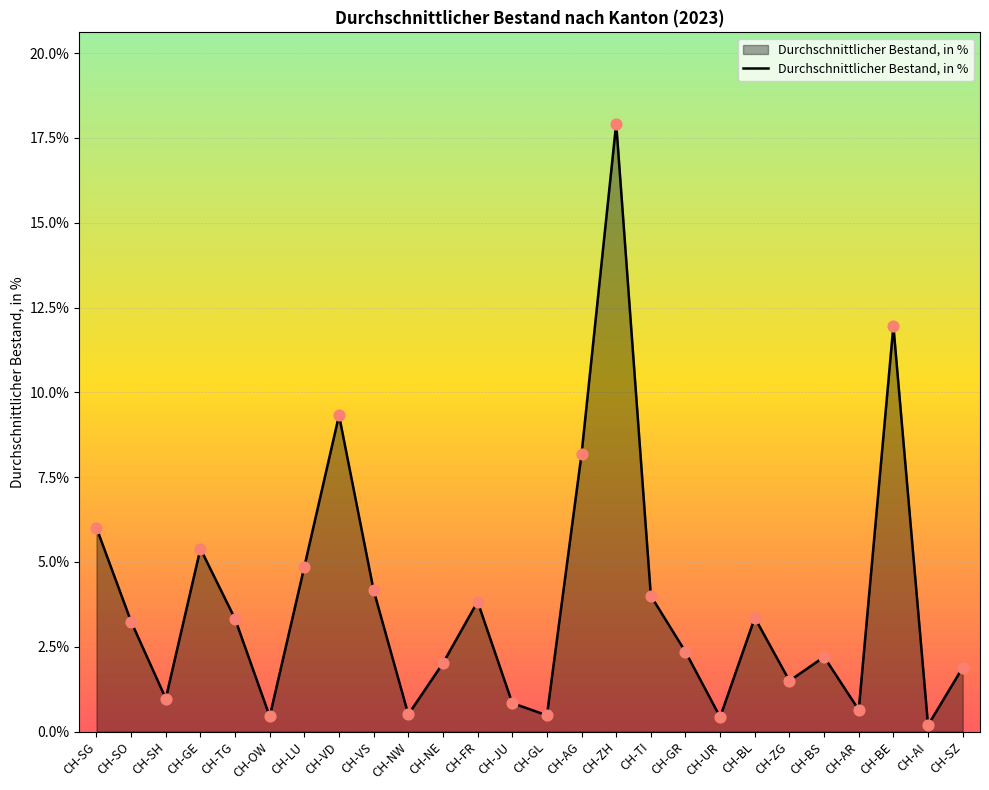

Between CH-SG and CH-GL, which is larger?

CH-SG